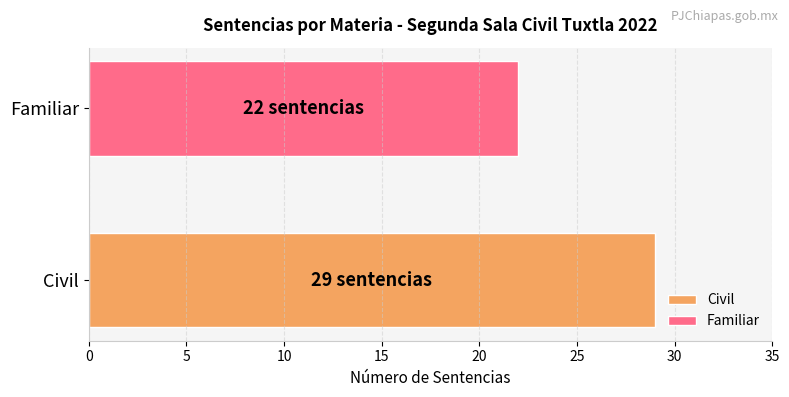

What is the approximate value at Civil?

29